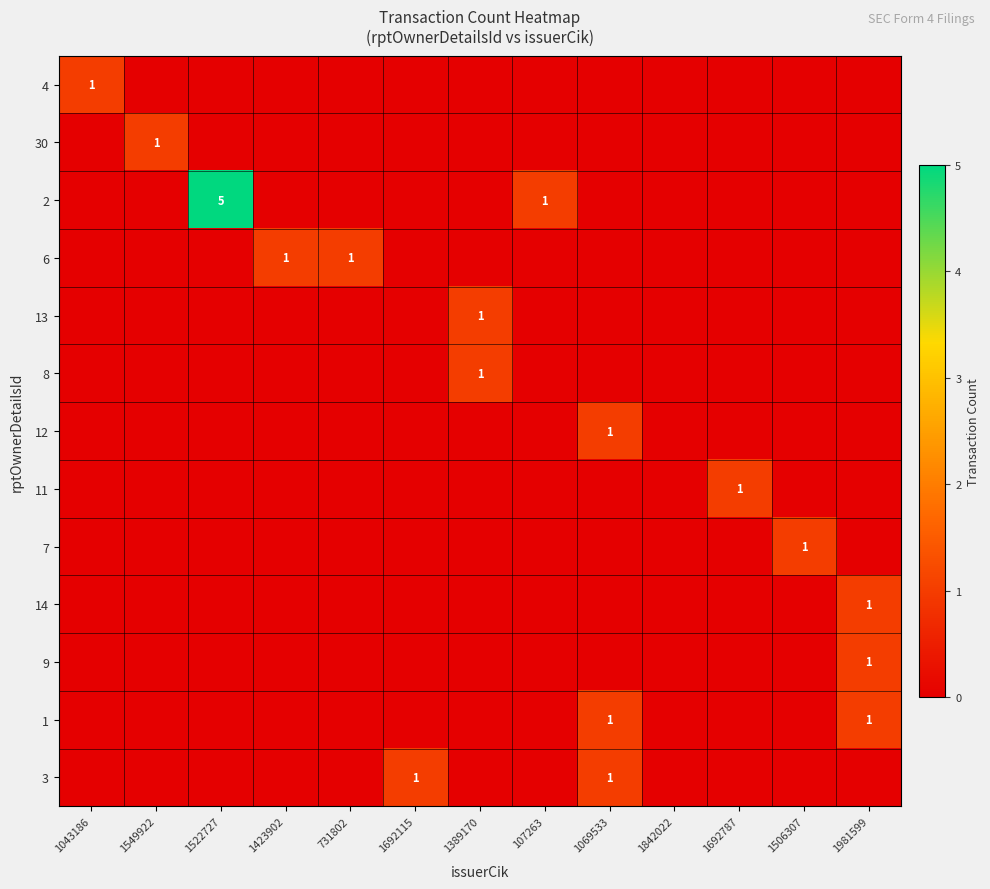

List the labels in order of 2 value, largest first.

1522727, 107263, 1043186, 1549922, 1423902, 731802, 1692115, 1389170, 1069533, 1842022, 1692787, 1506307, 1981599